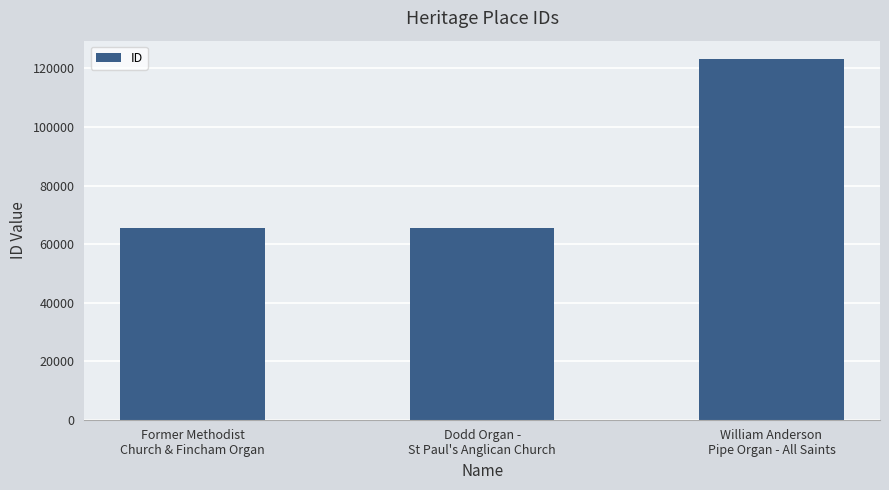

True or false: the data shows 108647 at Dodd Organ -
St Paul's Anglican Church.

False